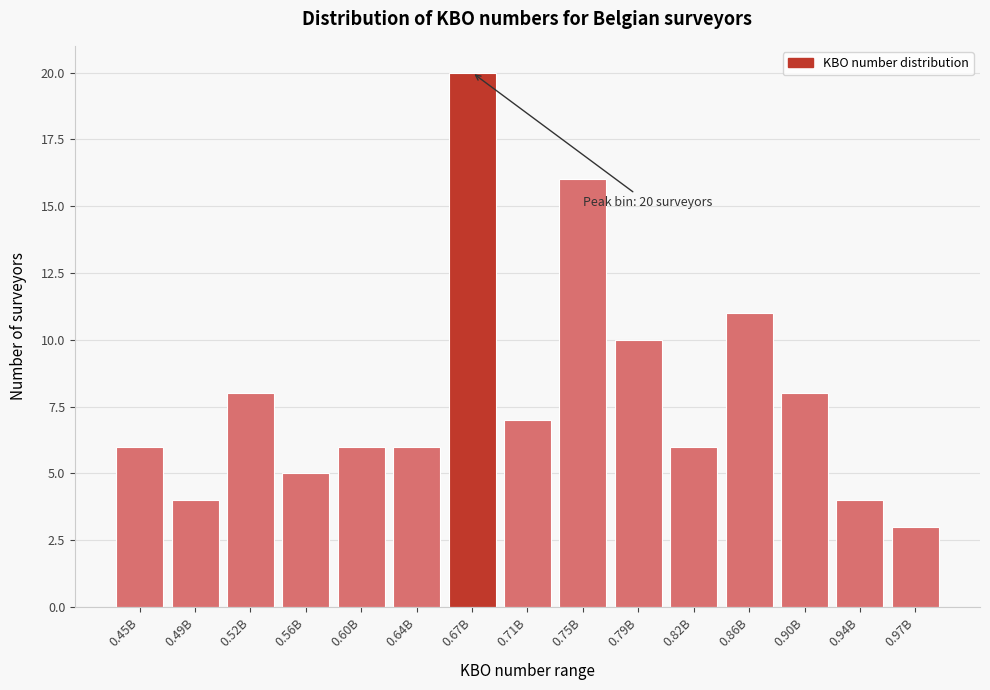

Reading left to right, transcribe all the data shown in this chart.

0.45B=6	0.49B=4	0.52B=8	0.56B=5	0.60B=6	0.64B=6	0.67B=20	0.71B=7	0.75B=16	0.79B=10	0.82B=6	0.86B=11	0.90B=8	0.94B=4	0.97B=3